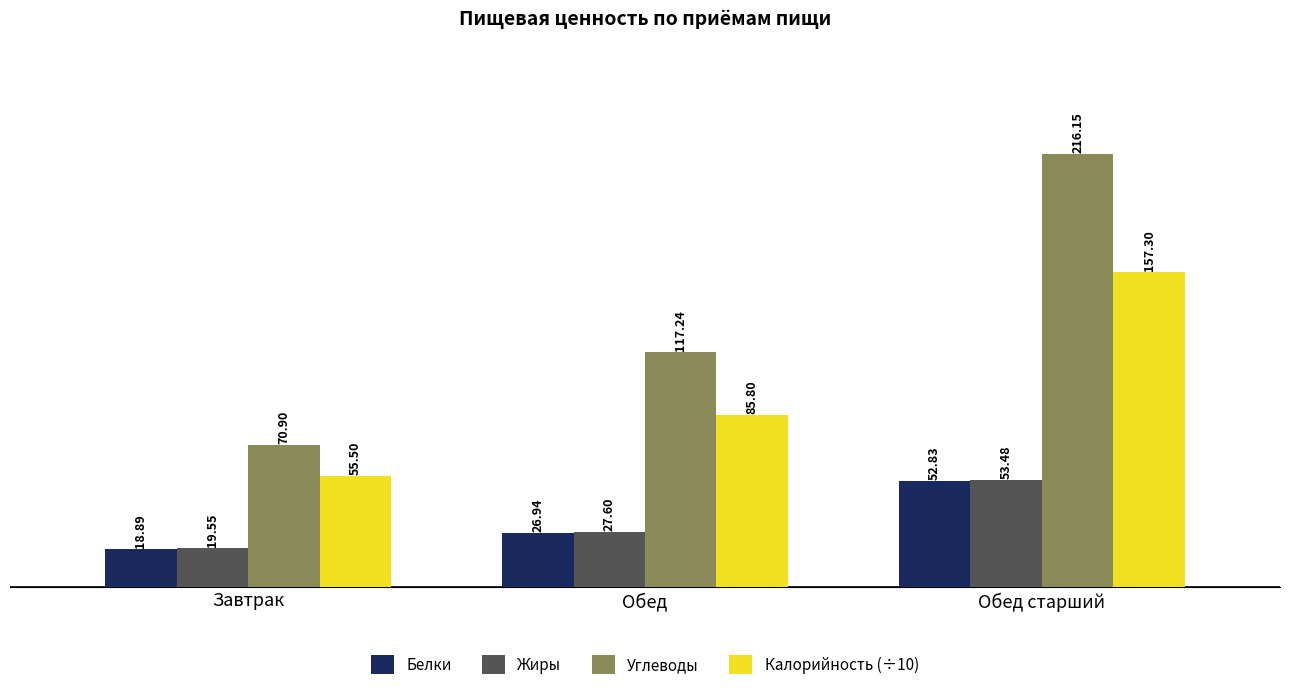

What is the highest value of the Углеводы series?

216.2